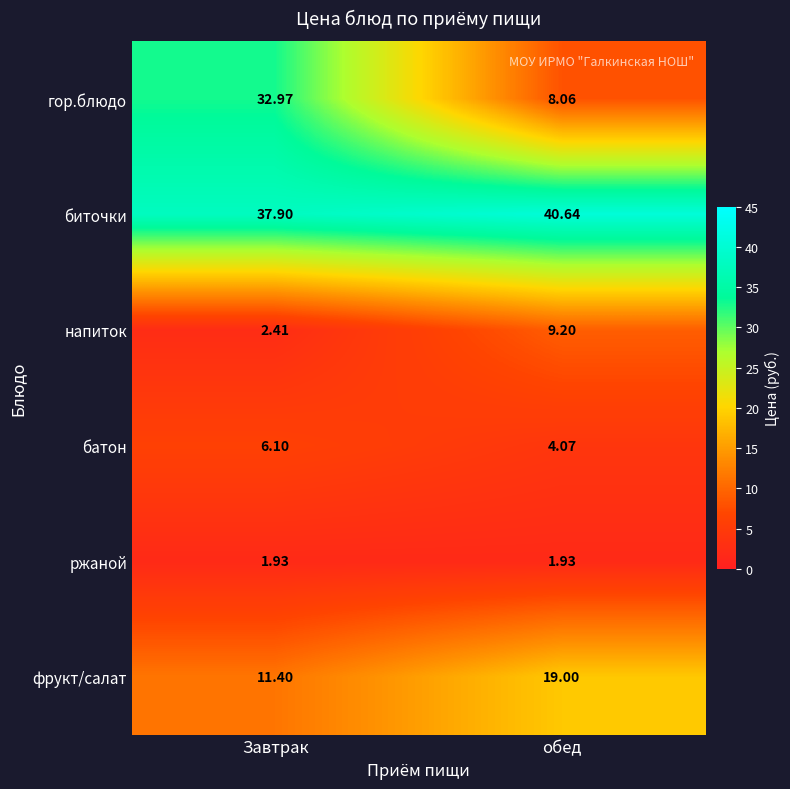

Rank the series by their maximum value, from highest to lowest.

биточки, гор.блюдо, фрукт/салат, напиток, батон, ржаной